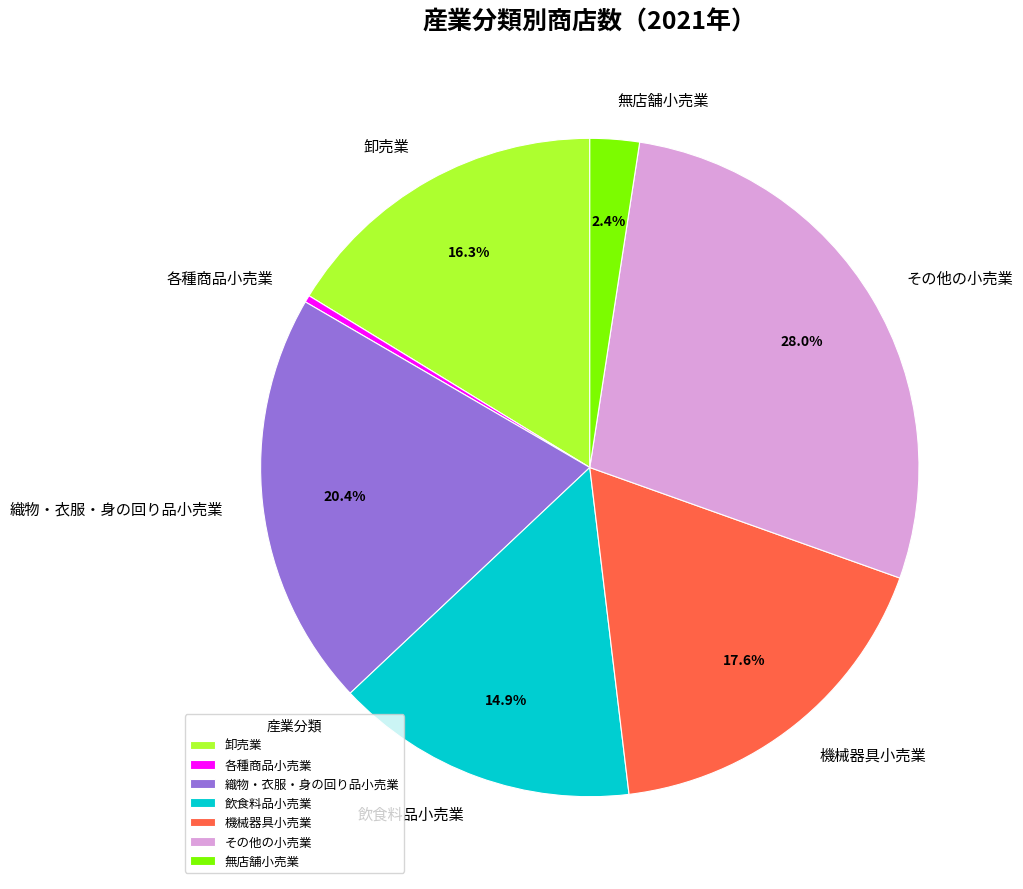

To the nearest percent, what is the average slice percentage?

14%